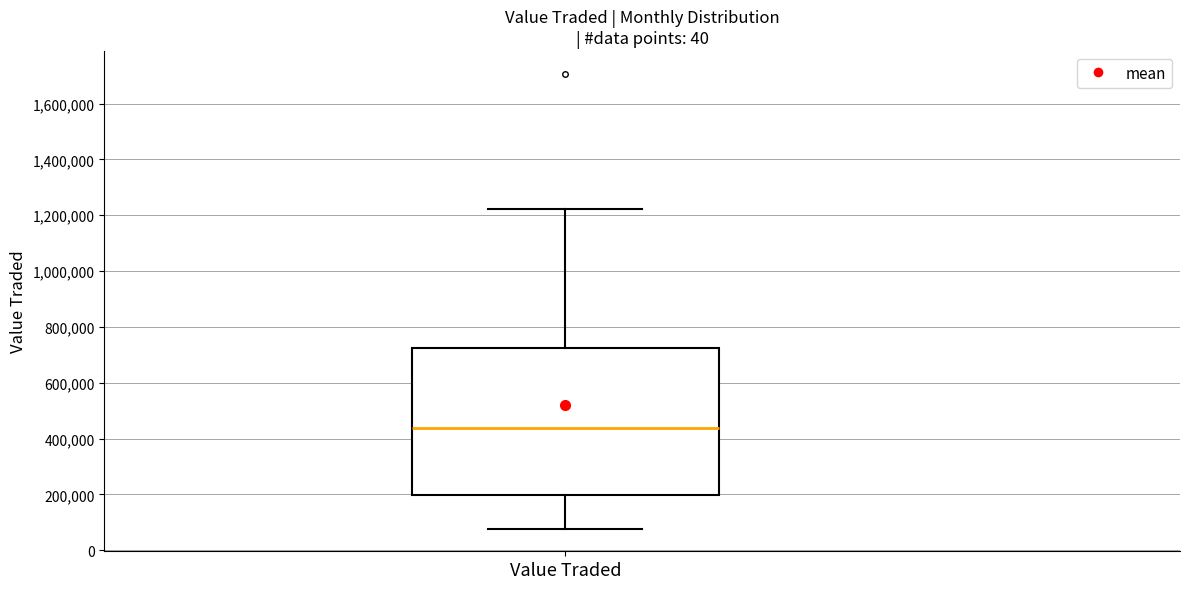

Where does the median line of the box for Value Traded sit on the y-axis? The values are not printed on the chart, so give them approximately, as read against the axis.

440000